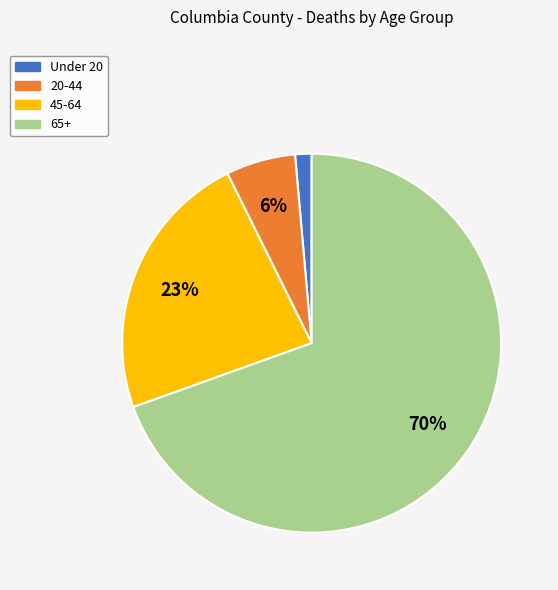

True or false: 65+ accounts for 70% of the total.

True